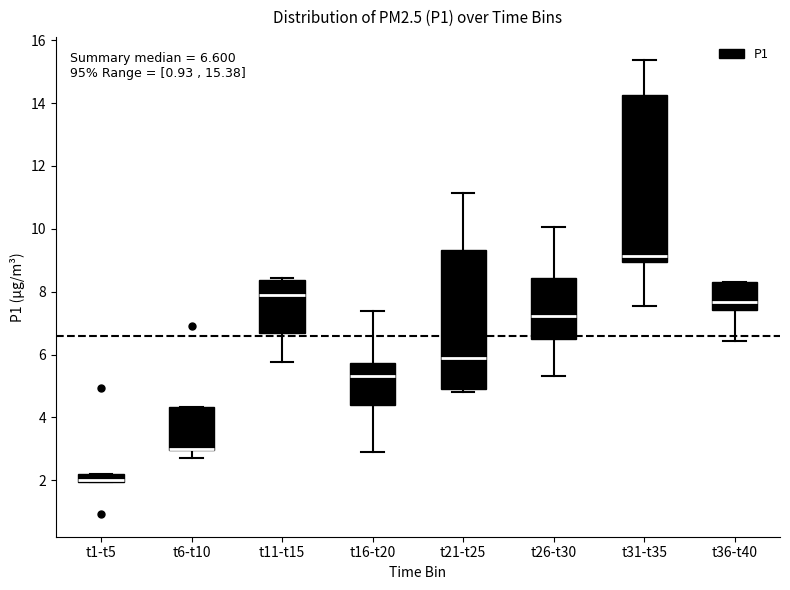

Comparing the boxes themselves (not the whiskers), which one is the tallest?

t31-t35